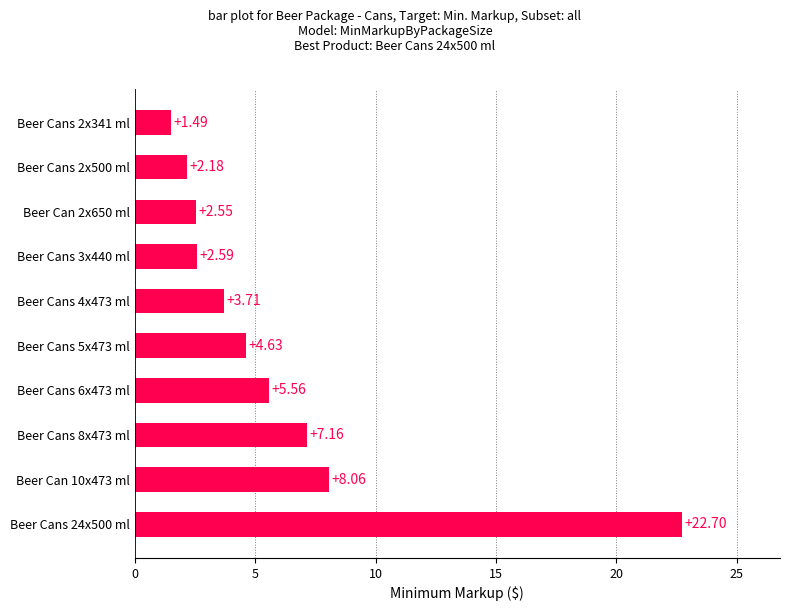

List the labels in order of value, largest first.

Beer Cans 24x500 ml, Beer Can 10x473 ml, Beer Cans 8x473 ml, Beer Cans 6x473 ml, Beer Cans 5x473 ml, Beer Cans 4x473 ml, Beer Cans 3x440 ml, Beer Can 2x650 ml, Beer Cans 2x500 ml, Beer Cans 2x341 ml